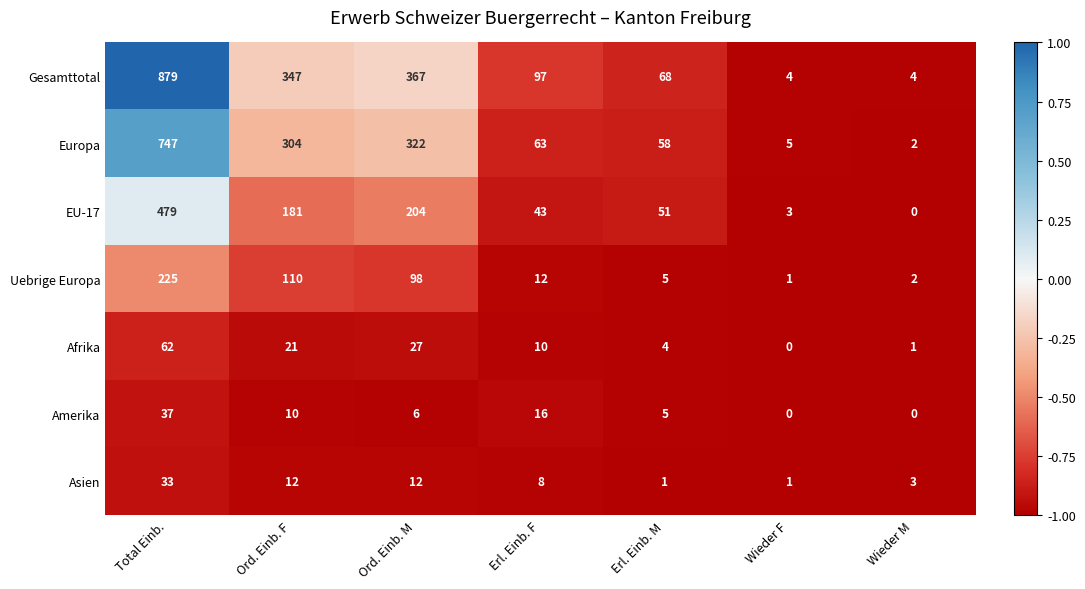

At how many categories does at least one series exceed 0?

7